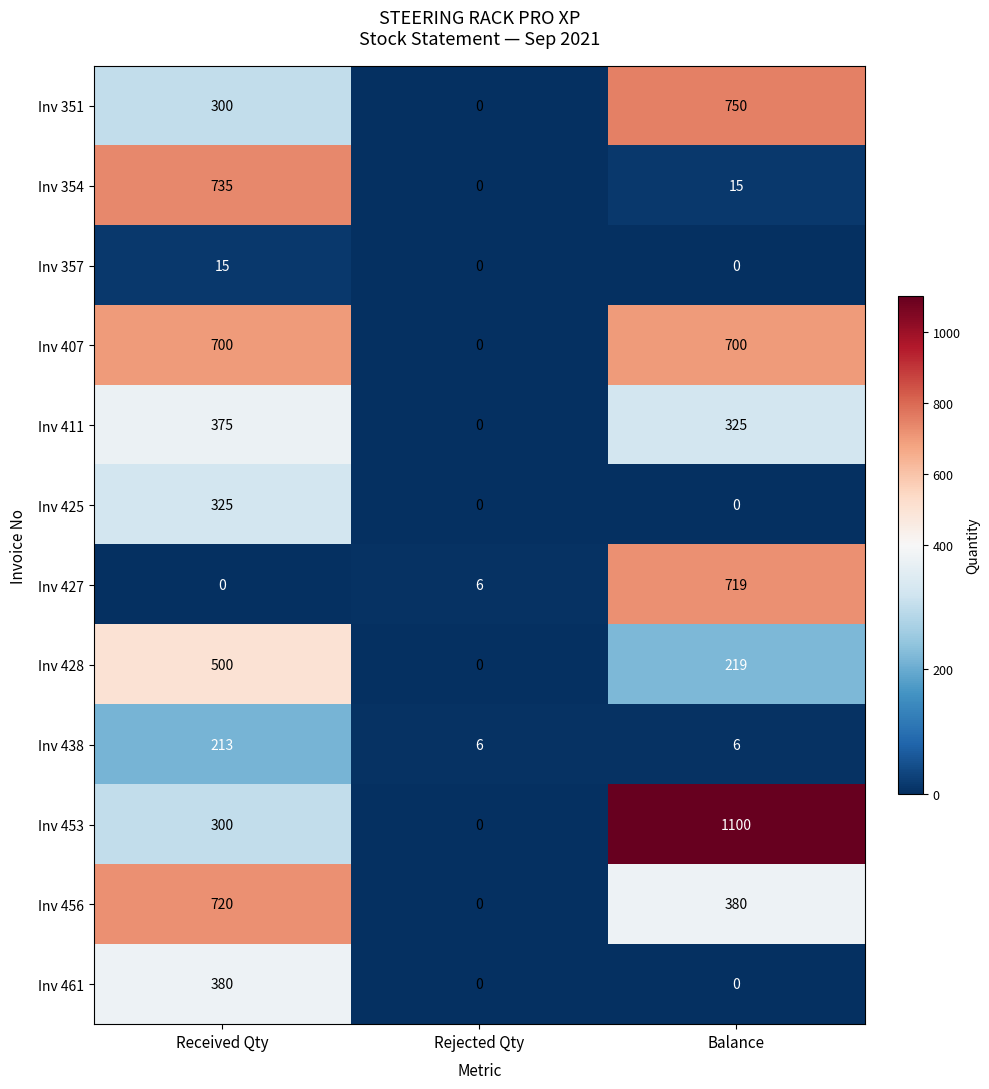

Which category has the highest value across all series?

Balance